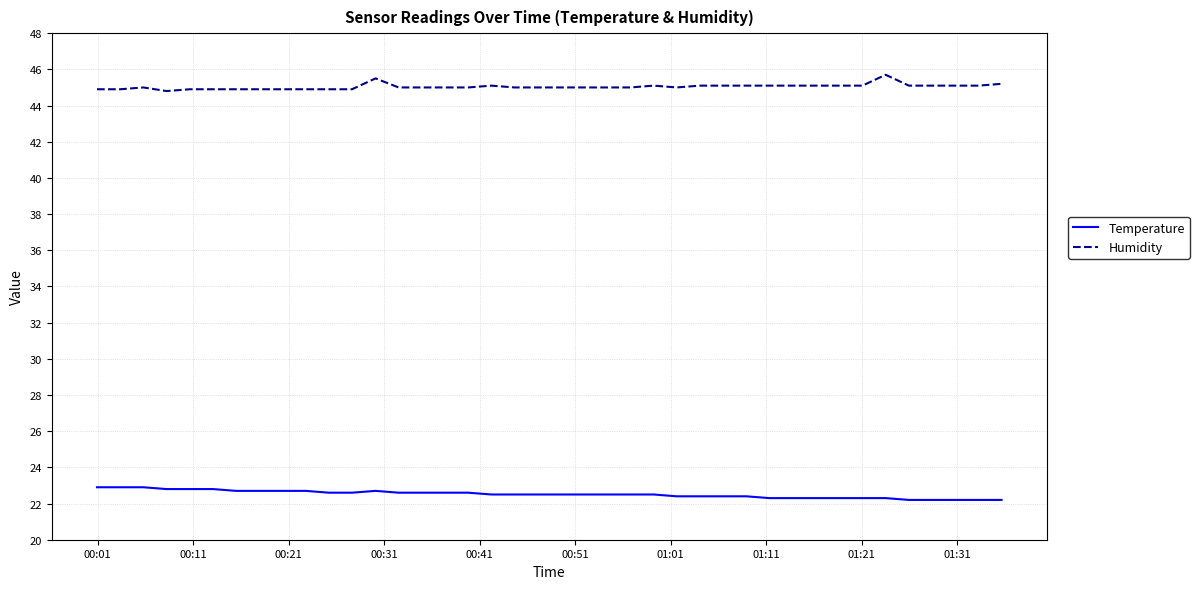

What is the difference between the maximum and minimum values in the Temperature series?

0.7